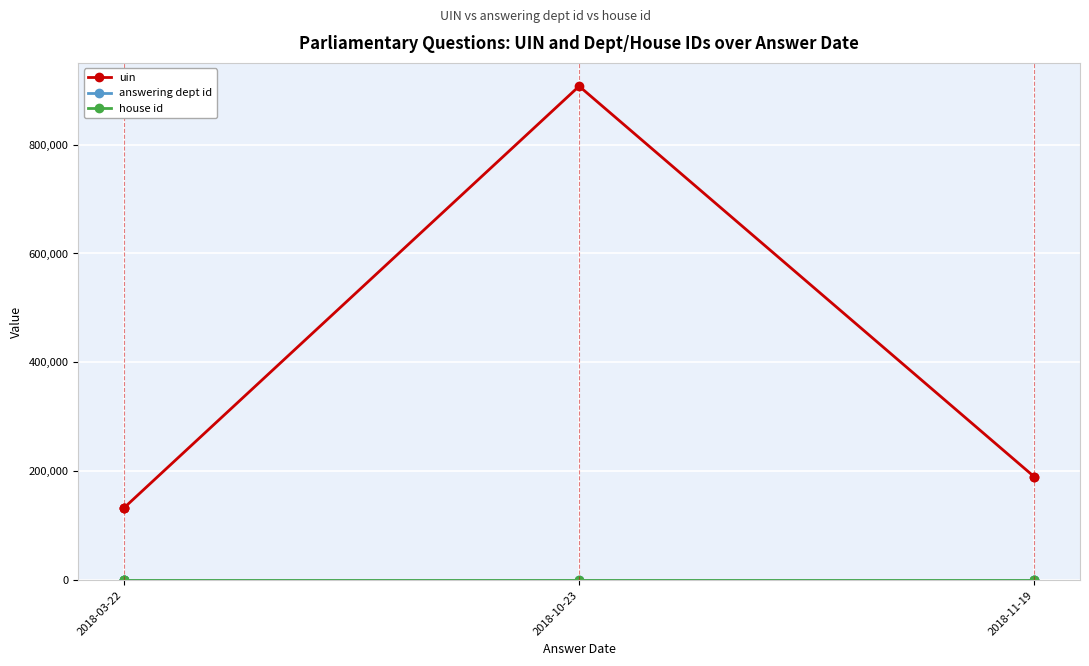

How many series are shown in this chart?

3